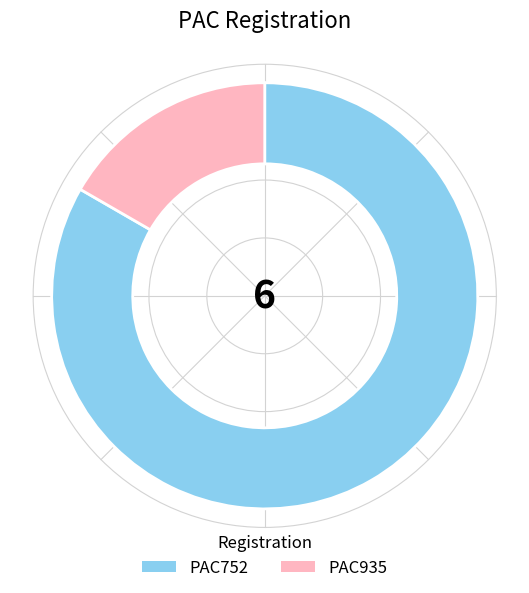

True or false: PAC752 accounts for 83% of the total.

True